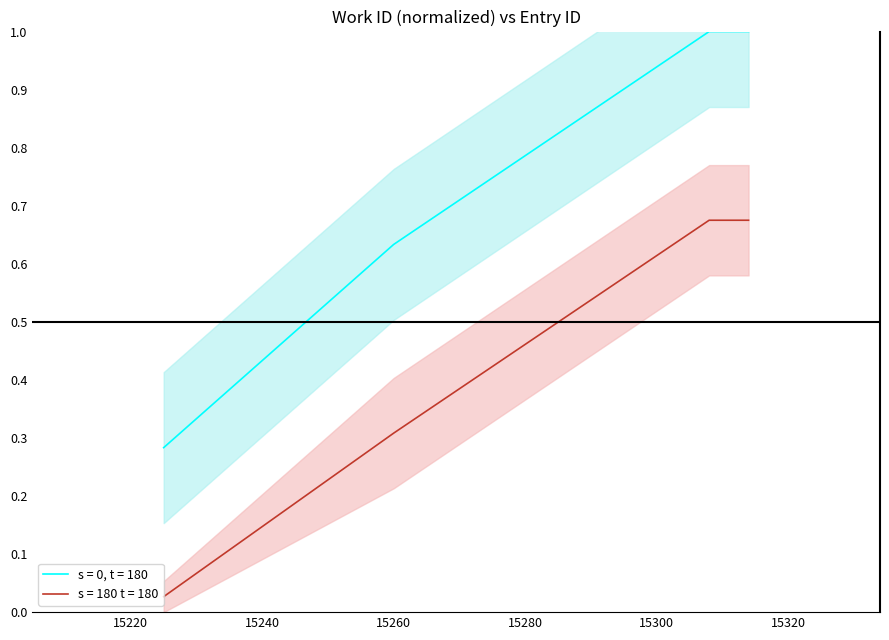

Reading left to right, list all the values displayed in this chart.

15225=0.3	15260=0.6	15308=1.0	15312=1.0	15314=1.0